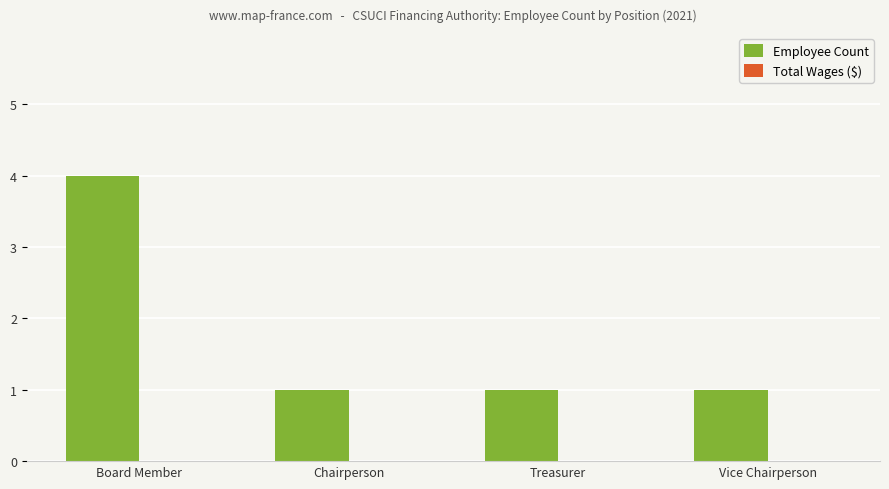

What is the change in value from Board Member to Vice Chairperson?

-3